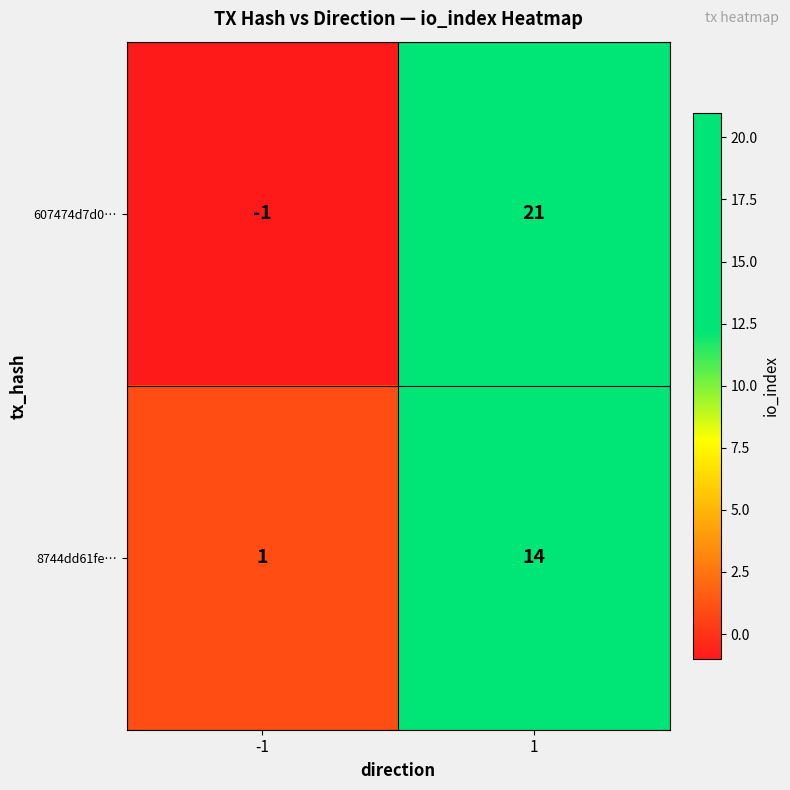

What is the total value across all series at 1?

35